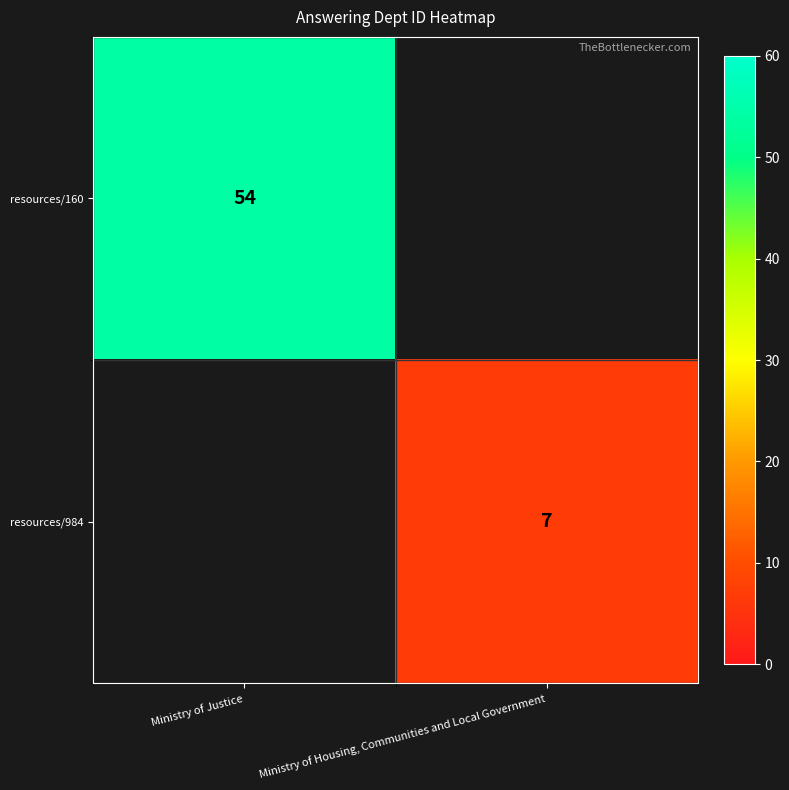

The resources/160 series shows 90 at Ministry of Justice. True or false?

False